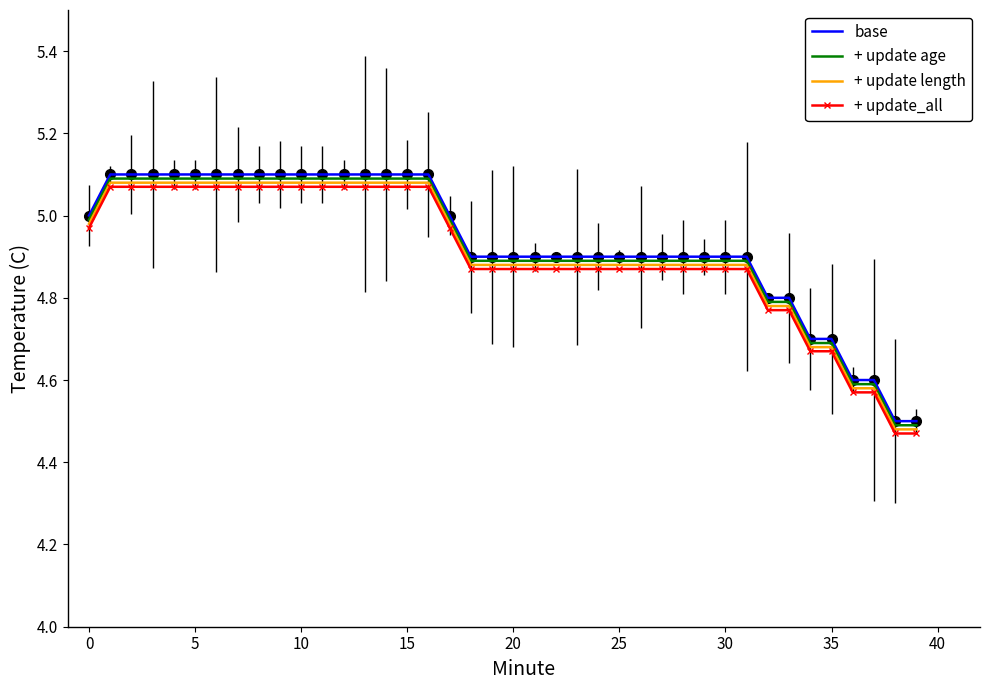

True or false: + update_all and base intersect in this chart.

False